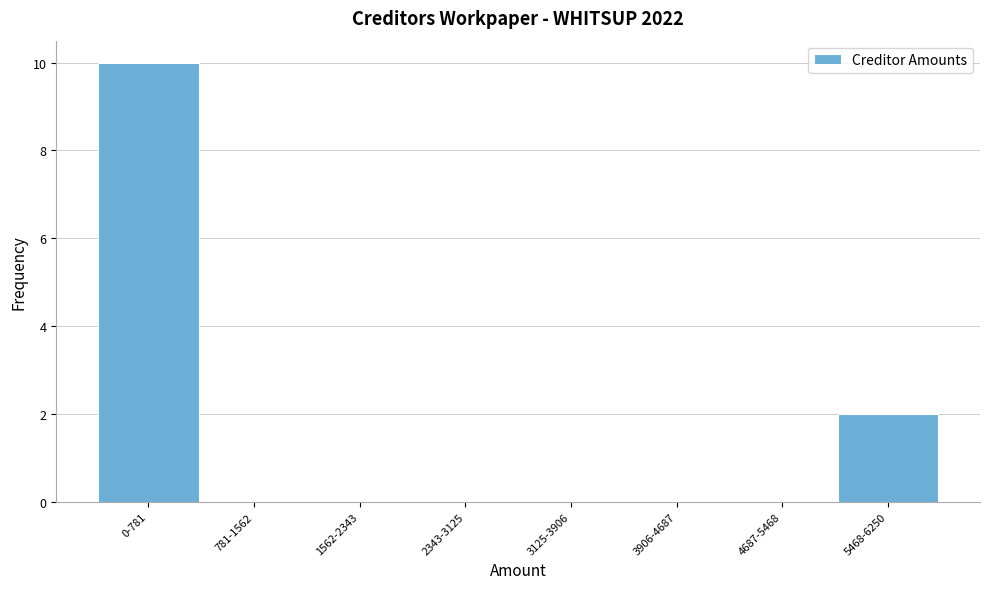

Reading right to left, transcribe all the data shown in this chart.

5468-6250=2	4687-5468=0	3906-4687=0	3125-3906=0	2343-3125=0	1562-2343=0	781-1562=0	0-781=10